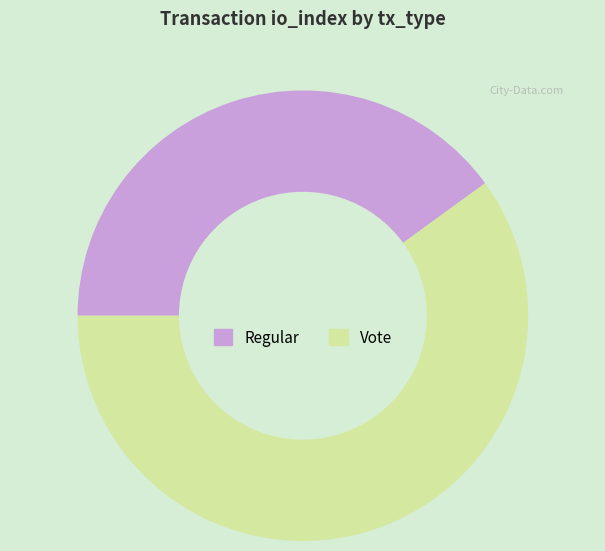

Which slice represents more than half of the pie?

Vote